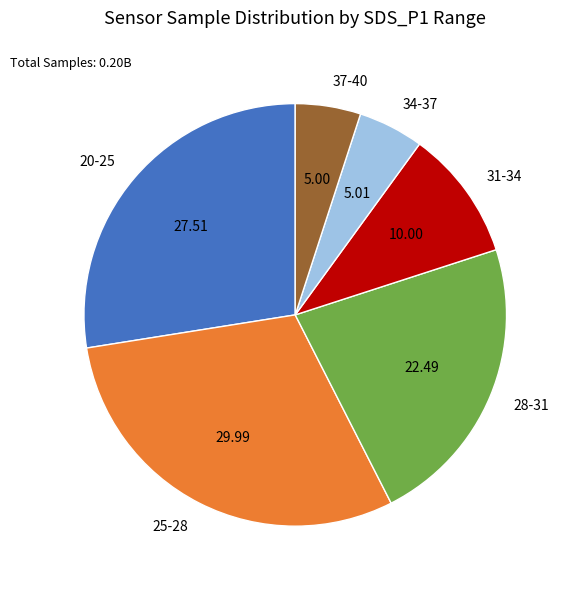

Is the sum of 34-37 and 37-40 greater than half?

No